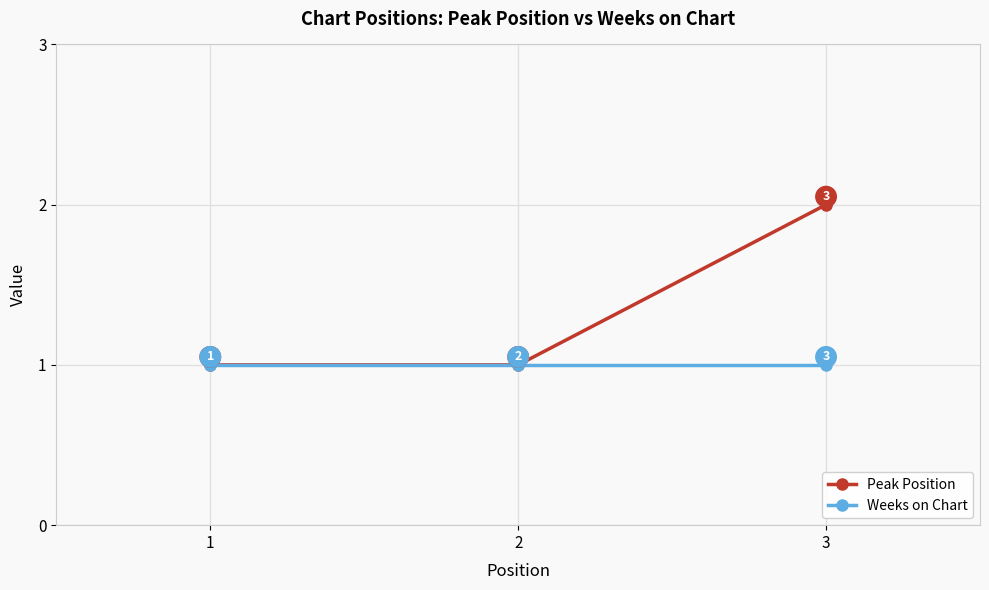

What is the value of the Peak Position point at the 2nd from the left?

1